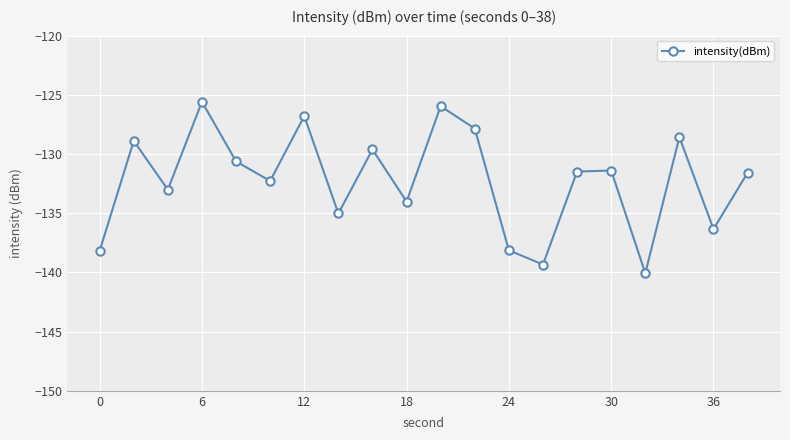

True or false: the data has more than 1 interior local peaks.

True